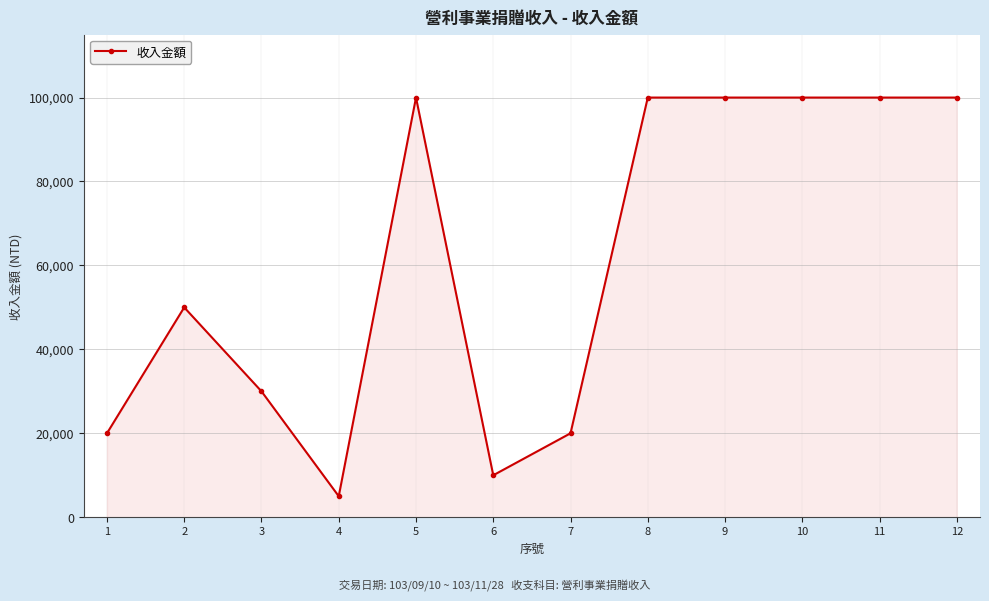

The value at 9 is 100000. True or false?

True